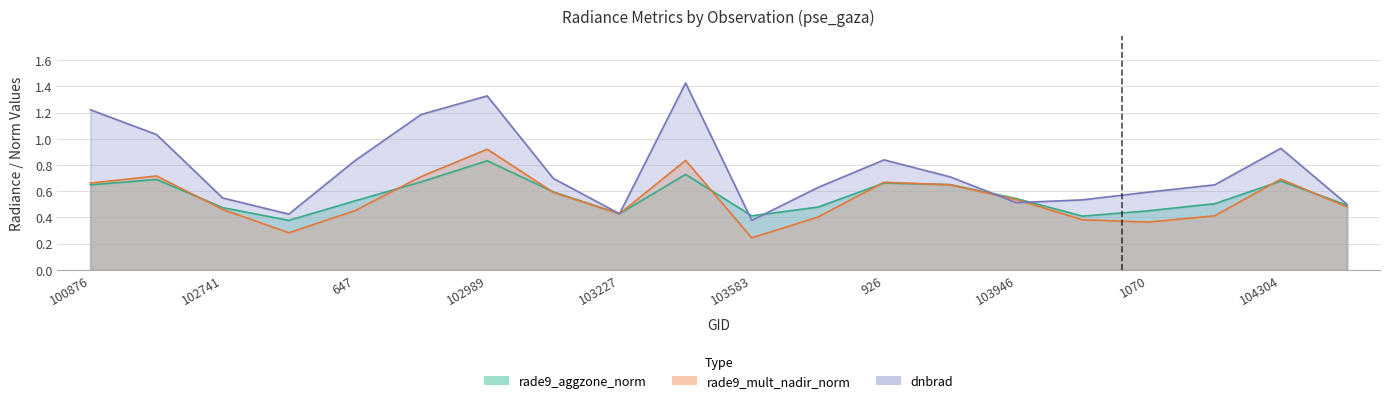

How many interior local valleys does the dnbrad series have?

4